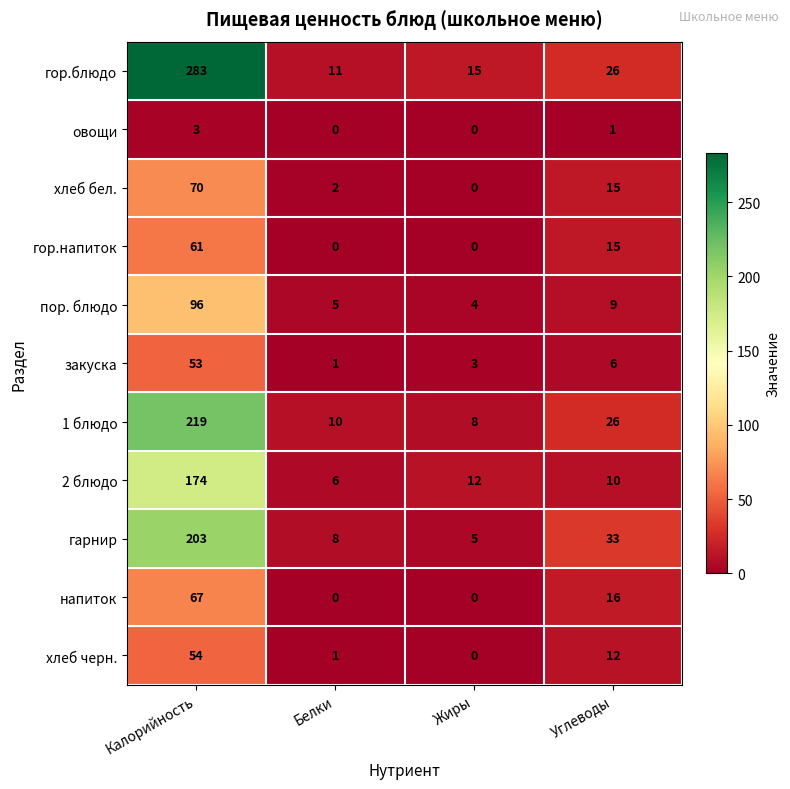

True or false: гор.напиток has a value of -25 at Белки.

False